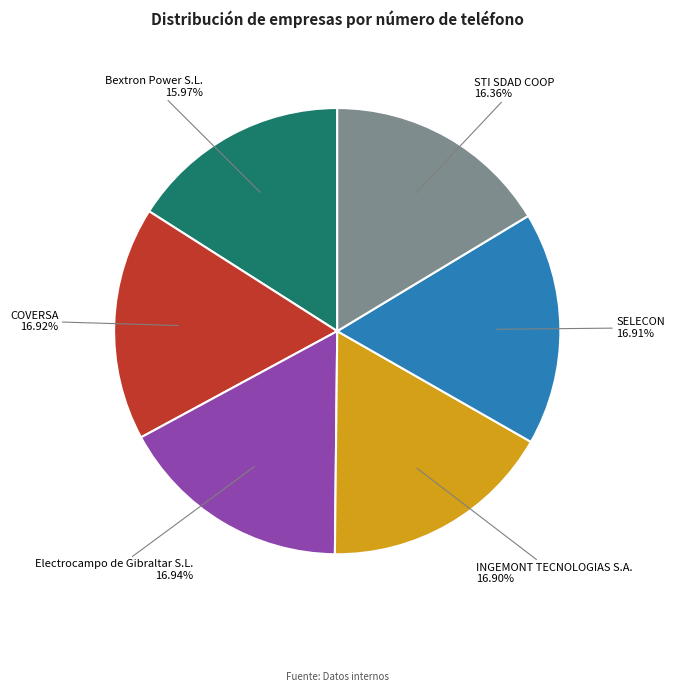

What is the total percentage of COVERSA and SELECON?

33.8%